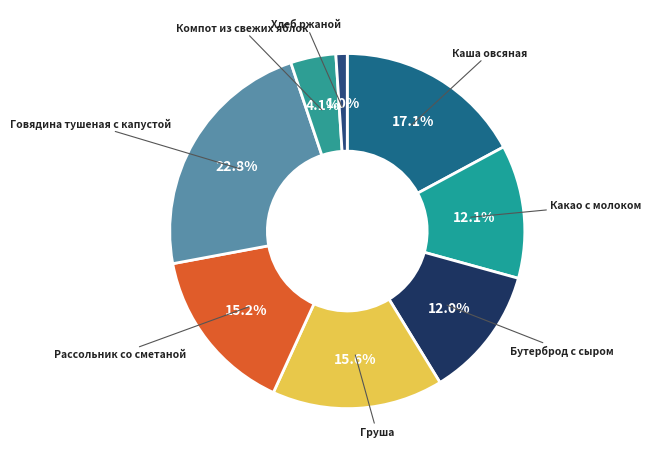

Combined, do Груша and Какао с молоком account for over 50%?

No